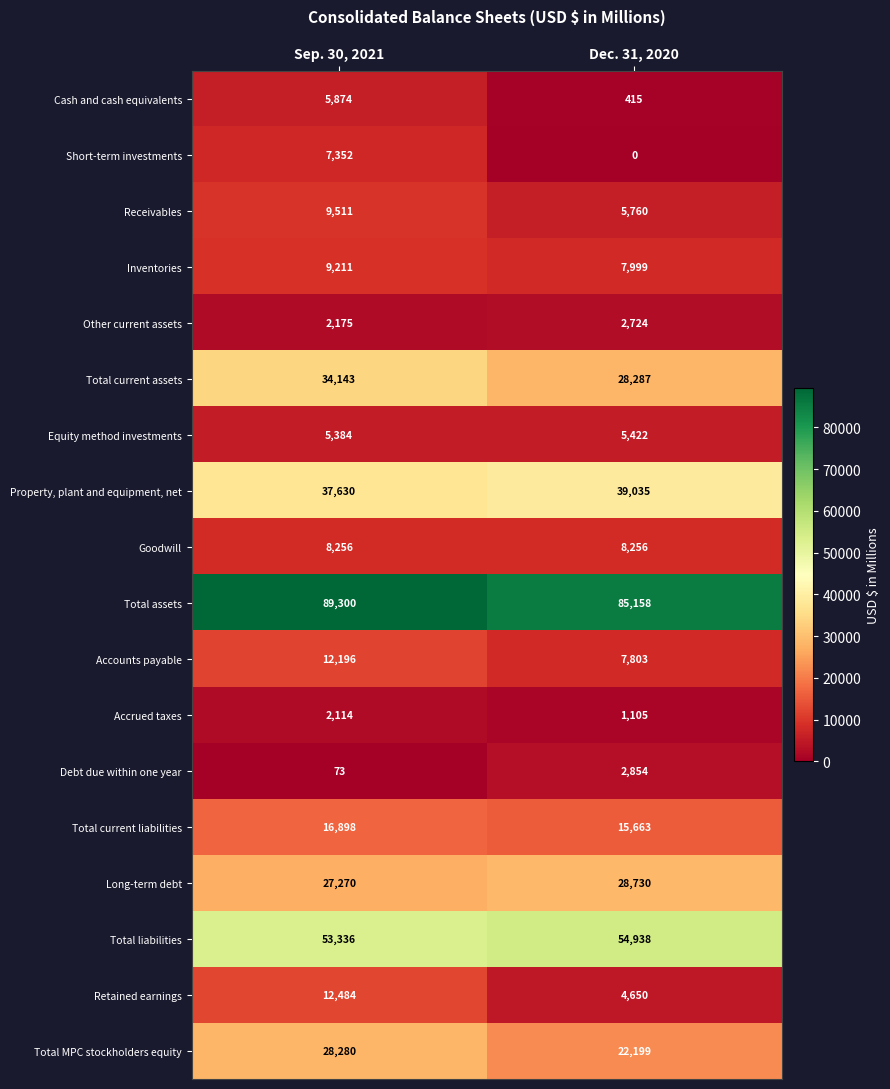

What value does the Total assets series have at Sep. 30, 2021, to the nearest 100?

89300